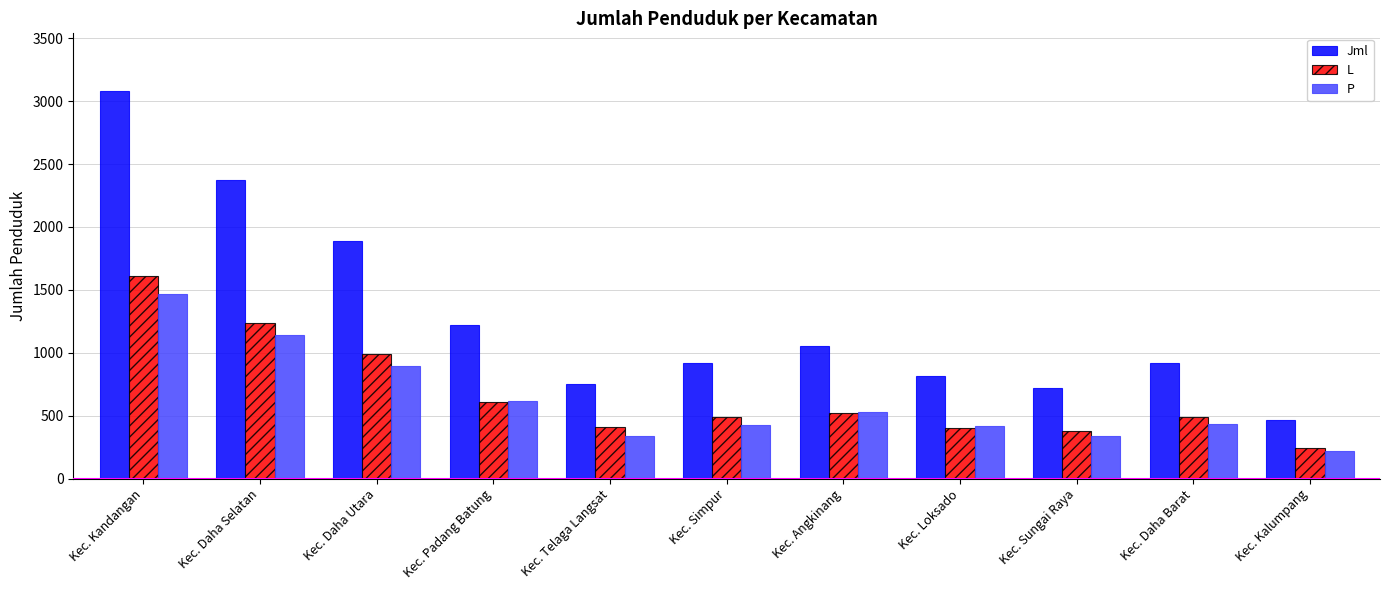

True or false: Jml has a value of 1052 at Kec. Angkinang.

True